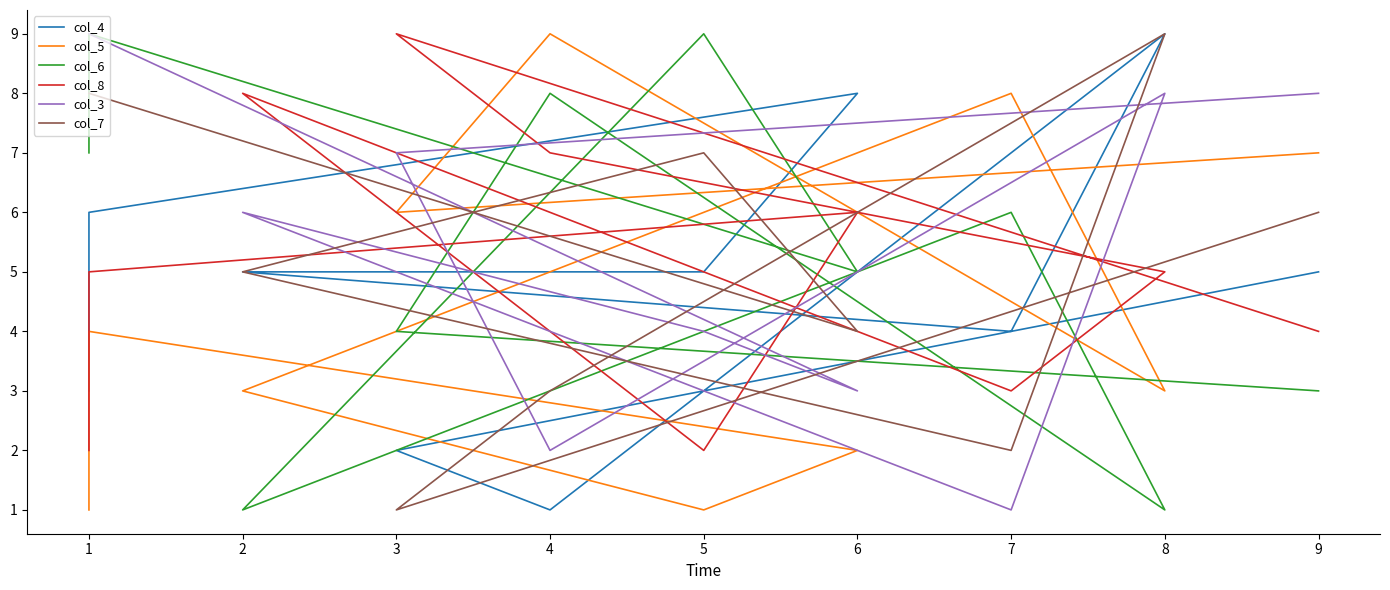

What is the difference between the maximum and minimum values in the col_5 series?

8